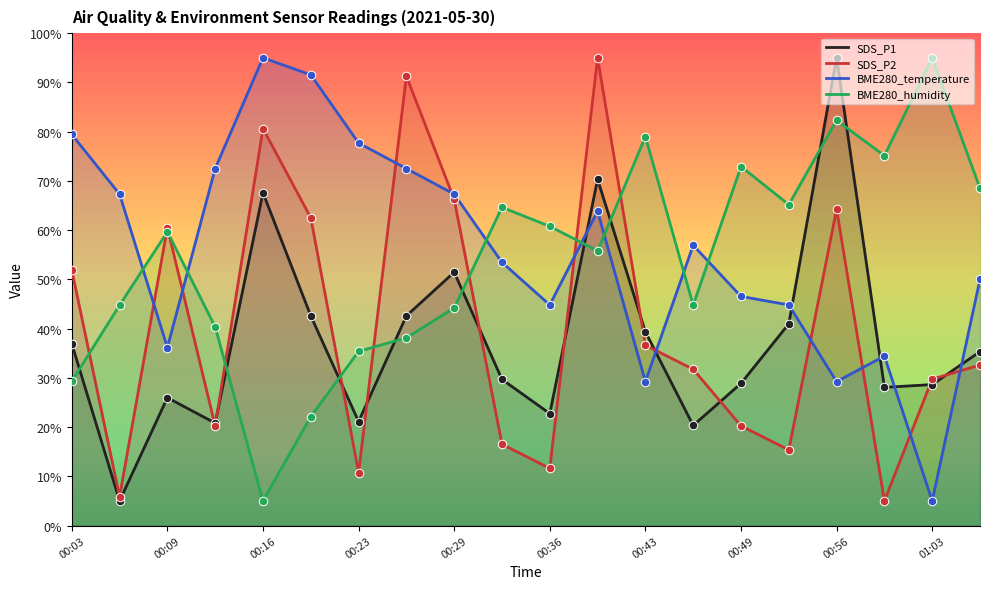

Which series has the widest spread of Y values?

SDS_P1